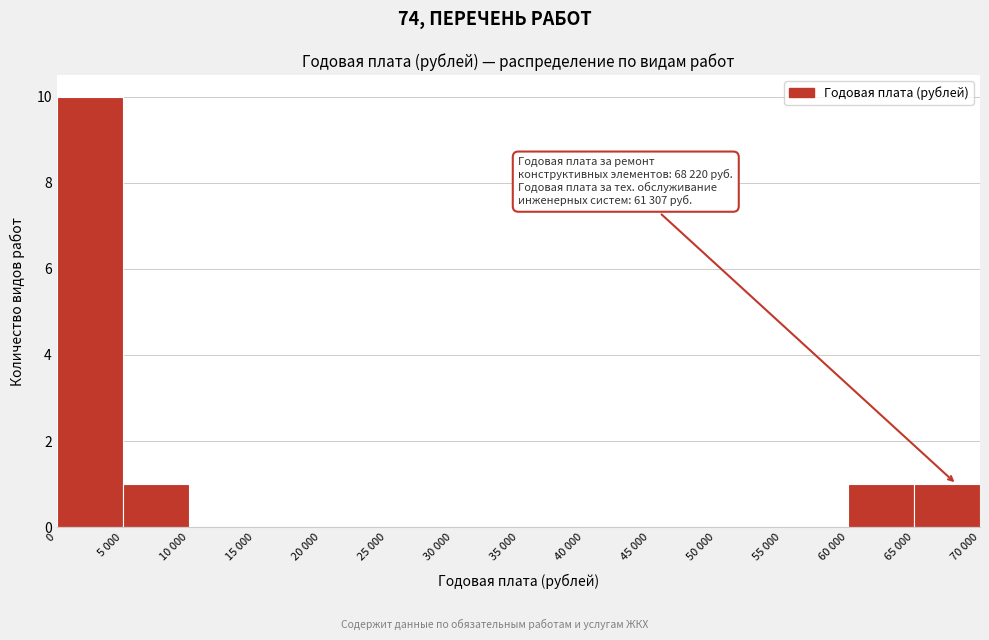

Reading left to right, what are all the values shown in this chart?

0=10	5 000=1	10 000=0	15 000=0	20 000=0	25 000=0	30 000=0	35 000=0	40 000=0	45 000=0	50 000=0	55 000=0	60 000=1	65 000=1